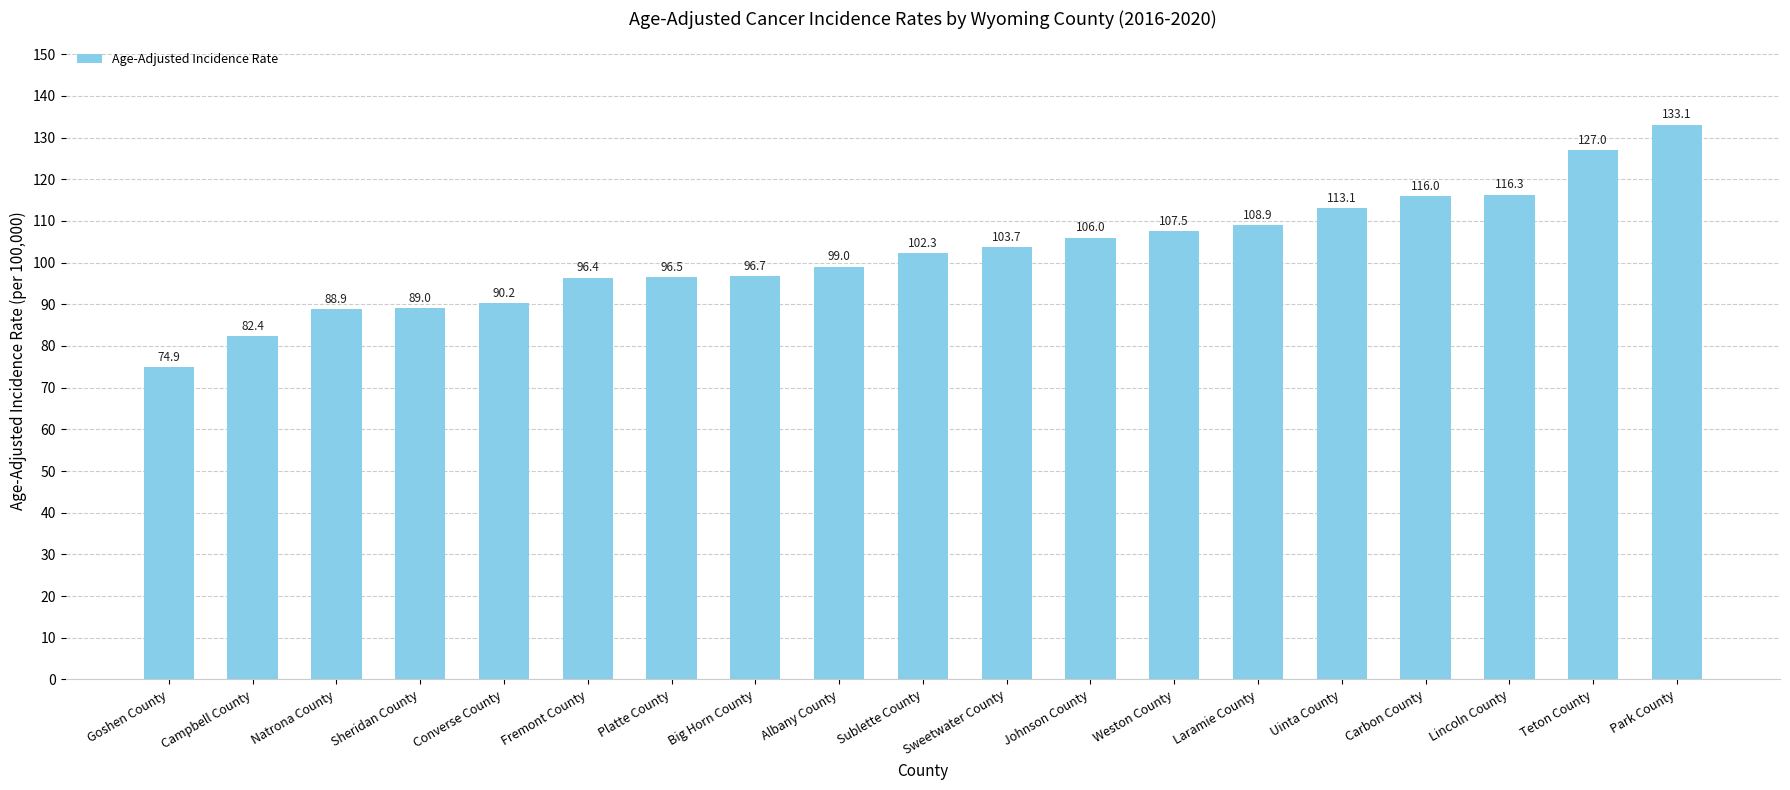

The chart shows a value of 50.7 at Park County. True or false?

False